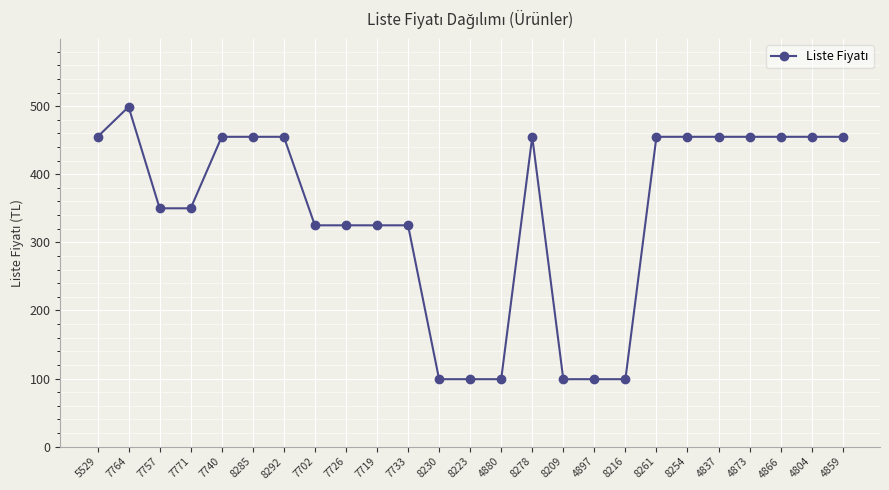

Reading right to left, extract all data points from this chart.

455	455	455	455	455	455	455	99	99	99	455	99	99	99	325	325	325	325	455	455	455	350	350	499	455